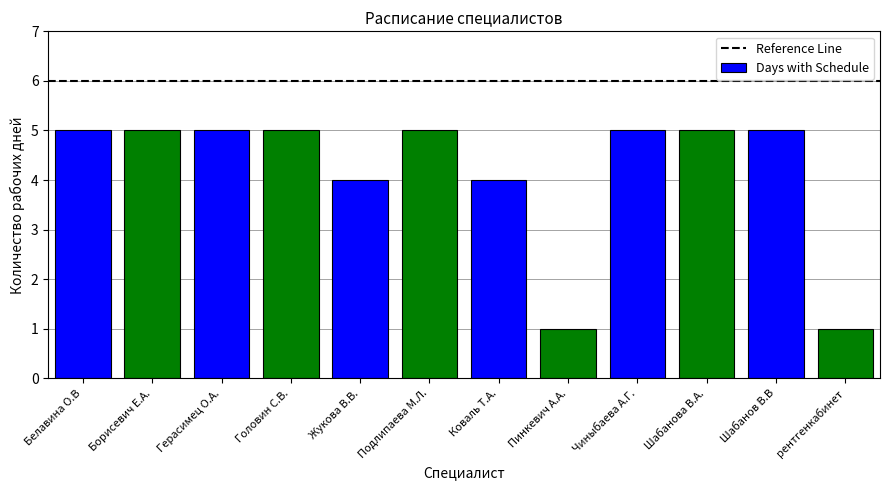

Count the number of categories in the chart.

12